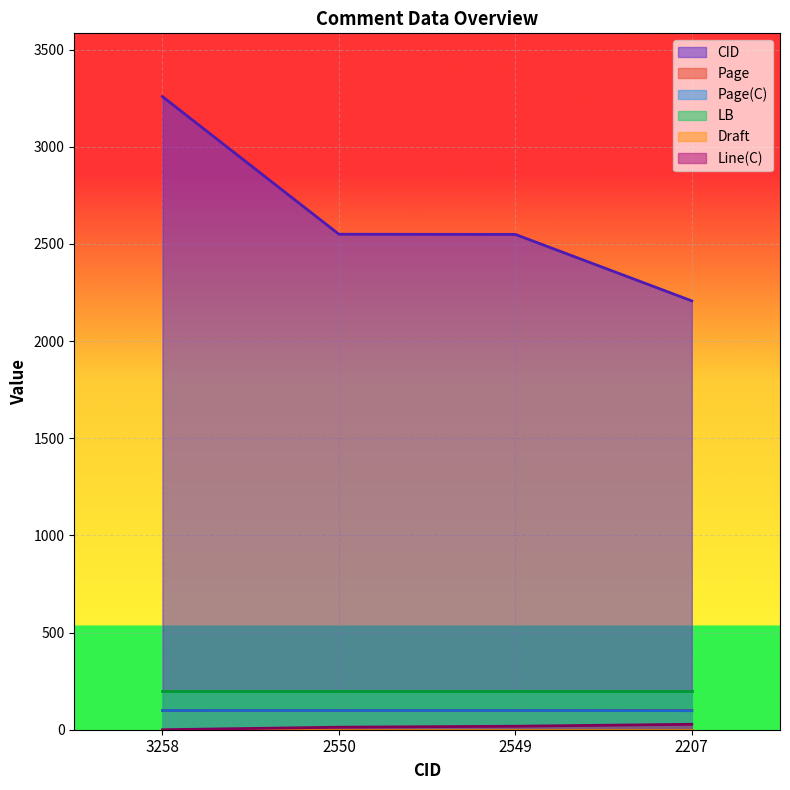

The value of Line(C) at 2549 is 31.6. True or false?

False